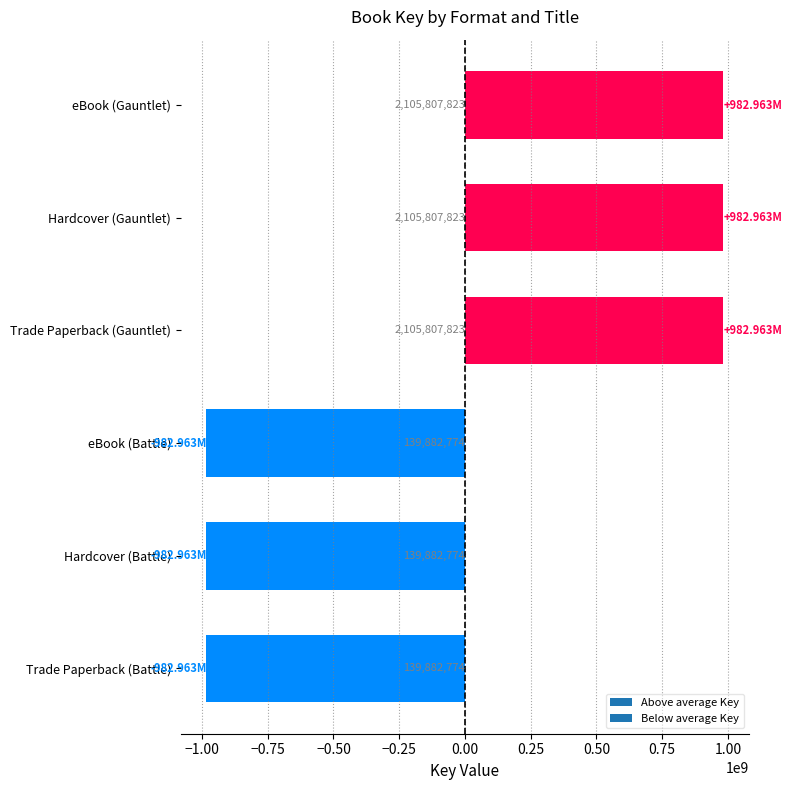

Which category has the lowest value across all series?

Trade Paperback (Battle)